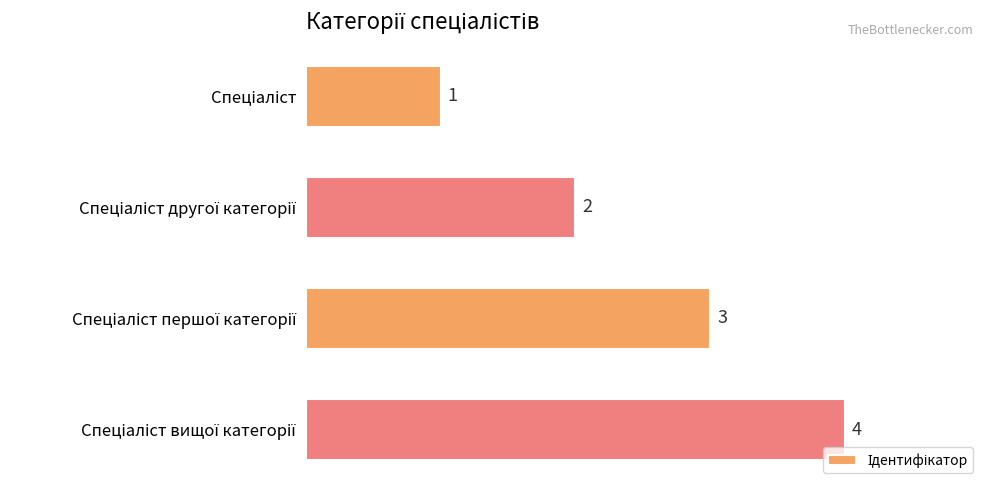

What is the maximum value shown in the chart?

4